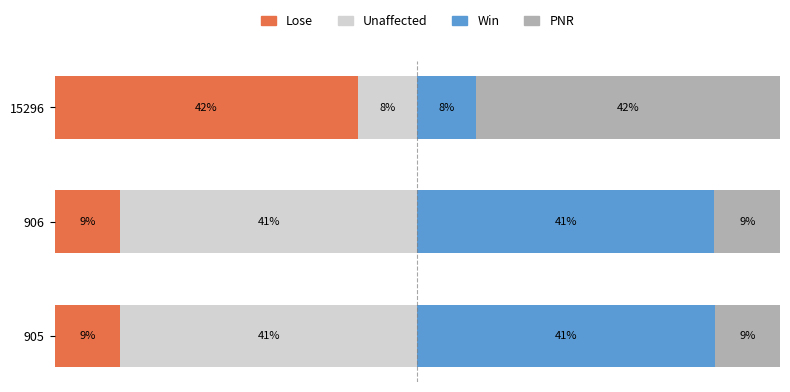

What are all the series names shown in the legend?

Lose, Unaffected, Win, PNR